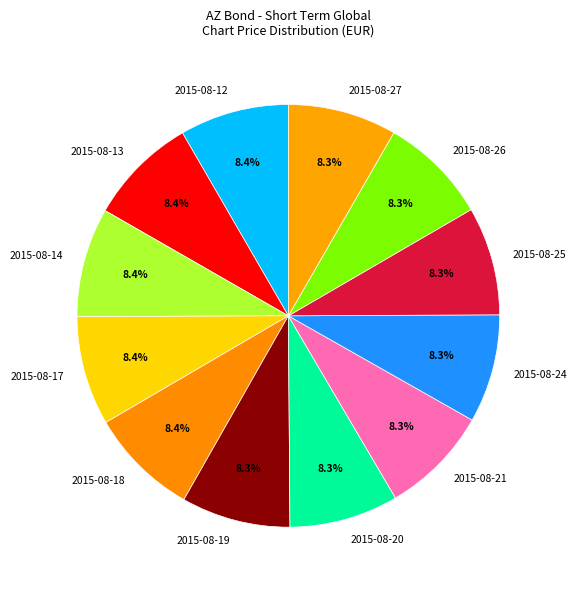

Is it true that 2015-08-27 is 1% of the pie?

False